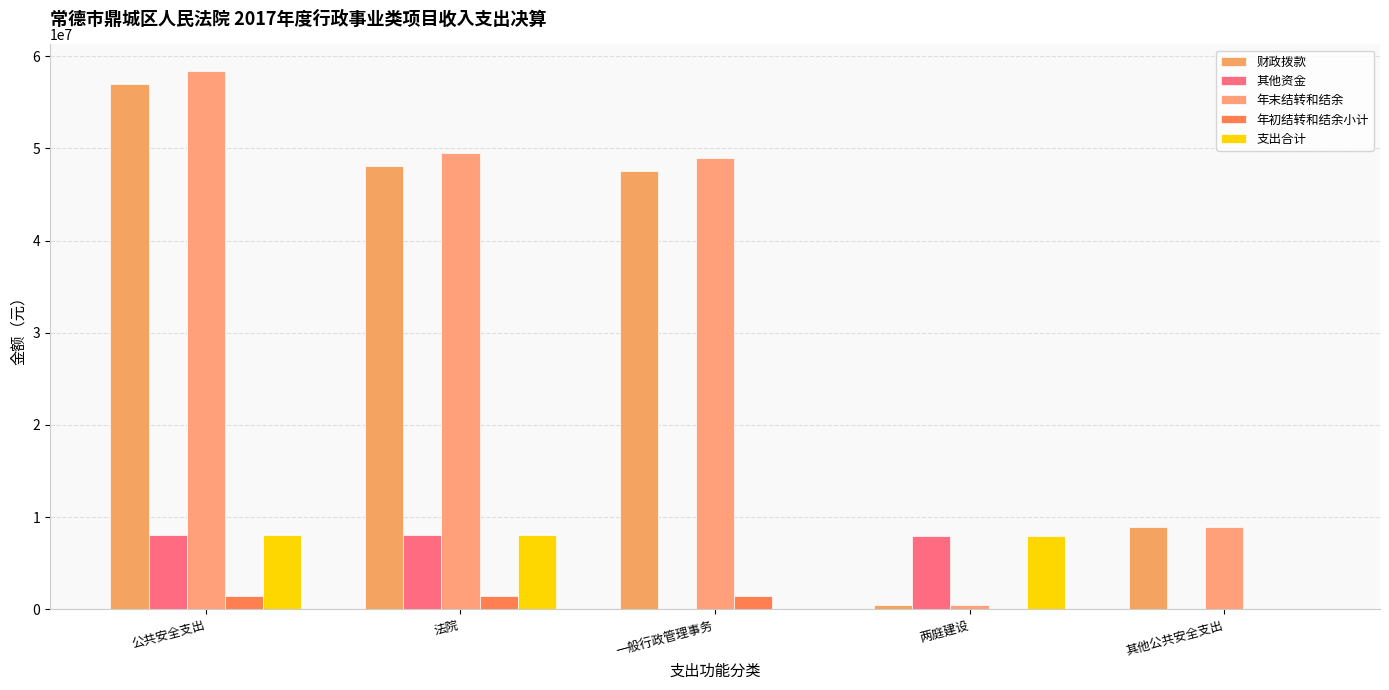

Reading left to right, extract all data points from this chart.

财政拨款: 公共安全支出=56950130.3	法院=48070130.3	一般行政管理事务=47570130.3	两庭建设=500000.0	其他公共安全支出=8880000.0
其他资金: 公共安全支出=8011500.0	法院=8011500.0	一般行政管理事务=11500.0	两庭建设=8000000.0	其他公共安全支出=0.0
年末结转和结余: 公共安全支出=58352965.2	法院=49472965.2	一般行政管理事务=48972965.2	两庭建设=500000.0	其他公共安全支出=8880000.0
年初结转和结余小计: 公共安全支出=1402834.9	法院=1402834.9	一般行政管理事务=1402834.9	两庭建设=0.0	其他公共安全支出=0.0
支出合计: 公共安全支出=8011500.0	法院=8011500.0	一般行政管理事务=11500.0	两庭建设=8000000.0	其他公共安全支出=0.0